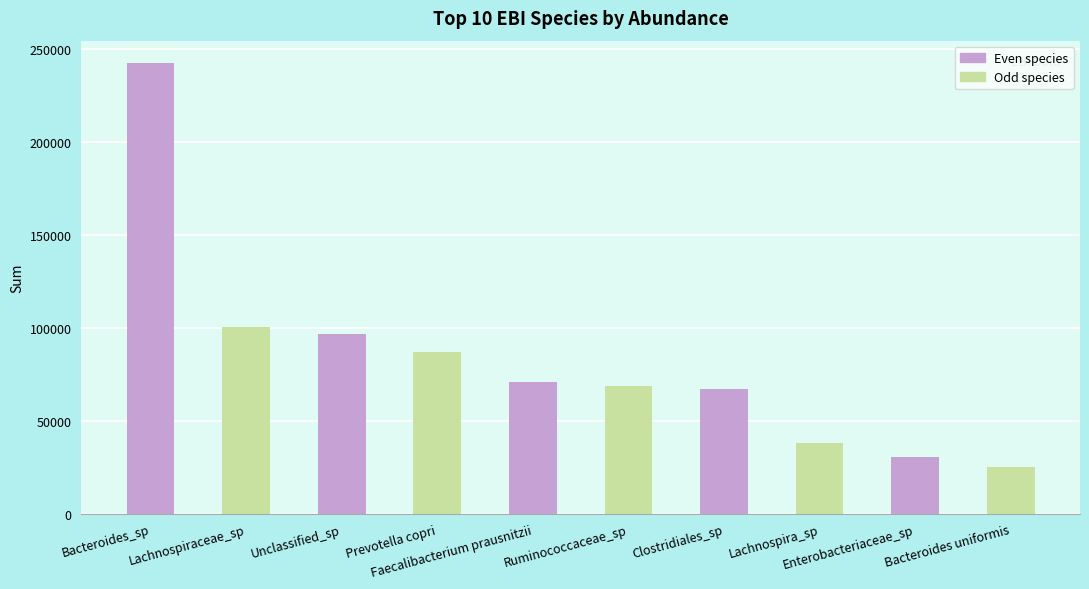

How many bars are there in total?

10